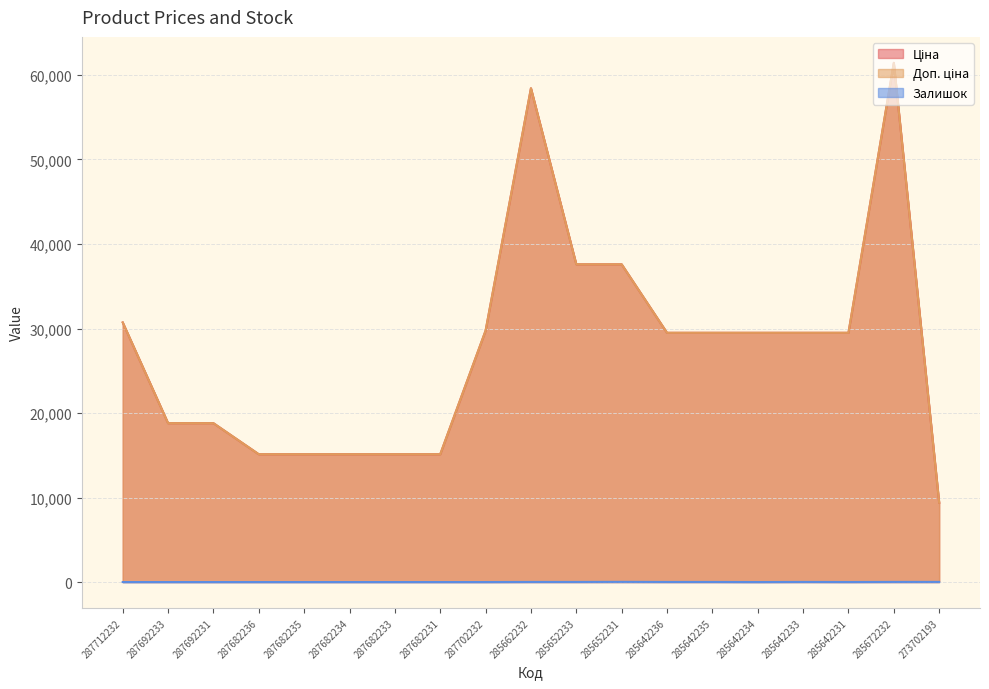

Where is the first local maximum for Ціна?

285662232